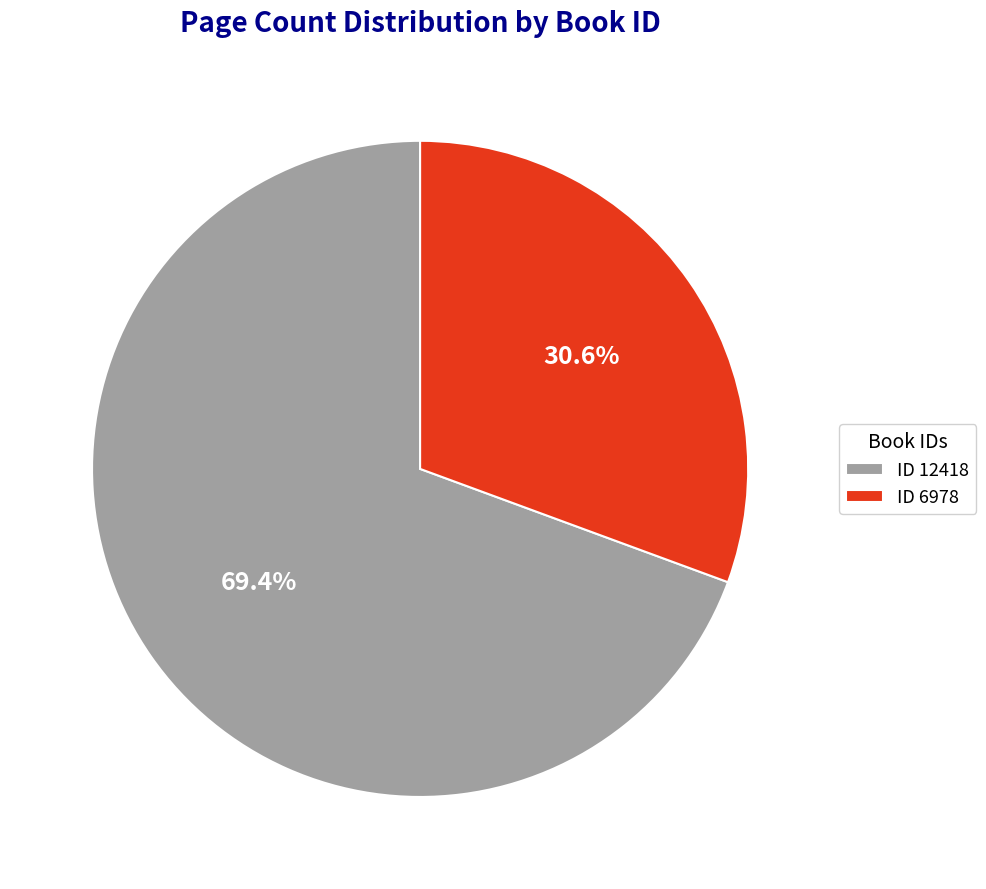

Approximately how many times larger is the value at ID 12418 compared to ID 6978?

2.3